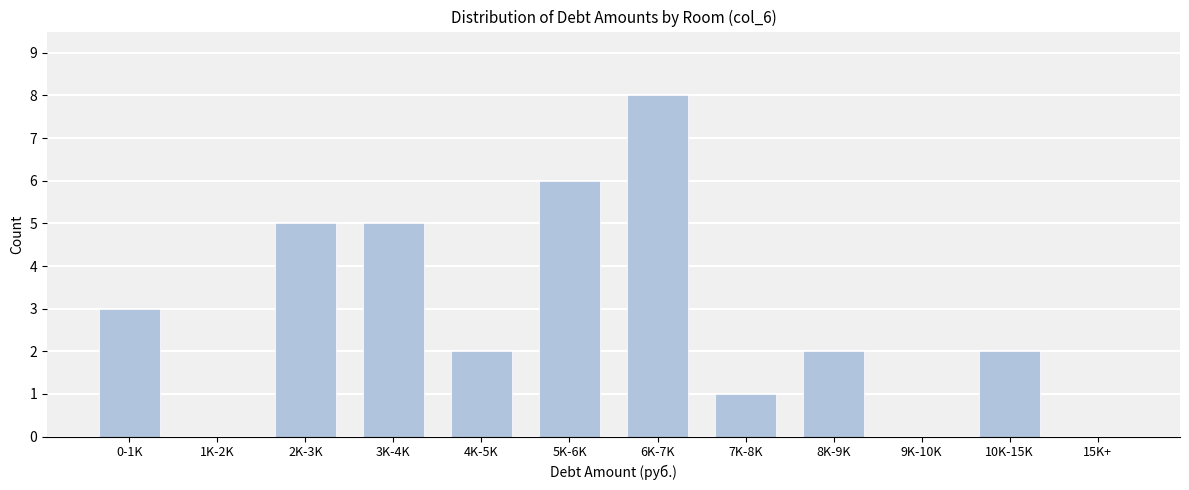

Reading left to right, extract all data points from this chart.

0-1K=3	1K-2K=0	2K-3K=5	3K-4K=5	4K-5K=2	5K-6K=6	6K-7K=8	7K-8K=1	8K-9K=2	9K-10K=0	10K-15K=2	15K+=0